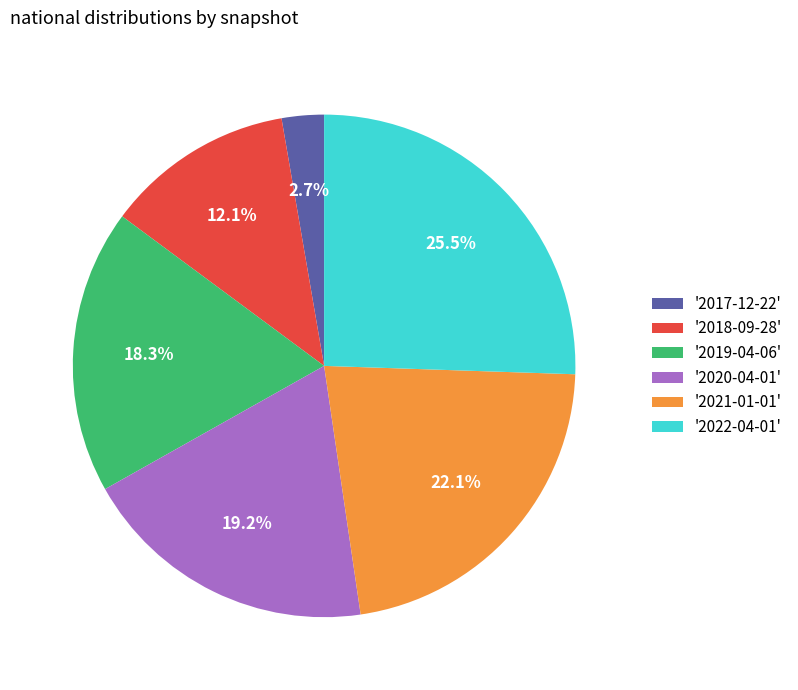

Is the sum of '2021-01-01' and '2018-09-28' greater than half?

No